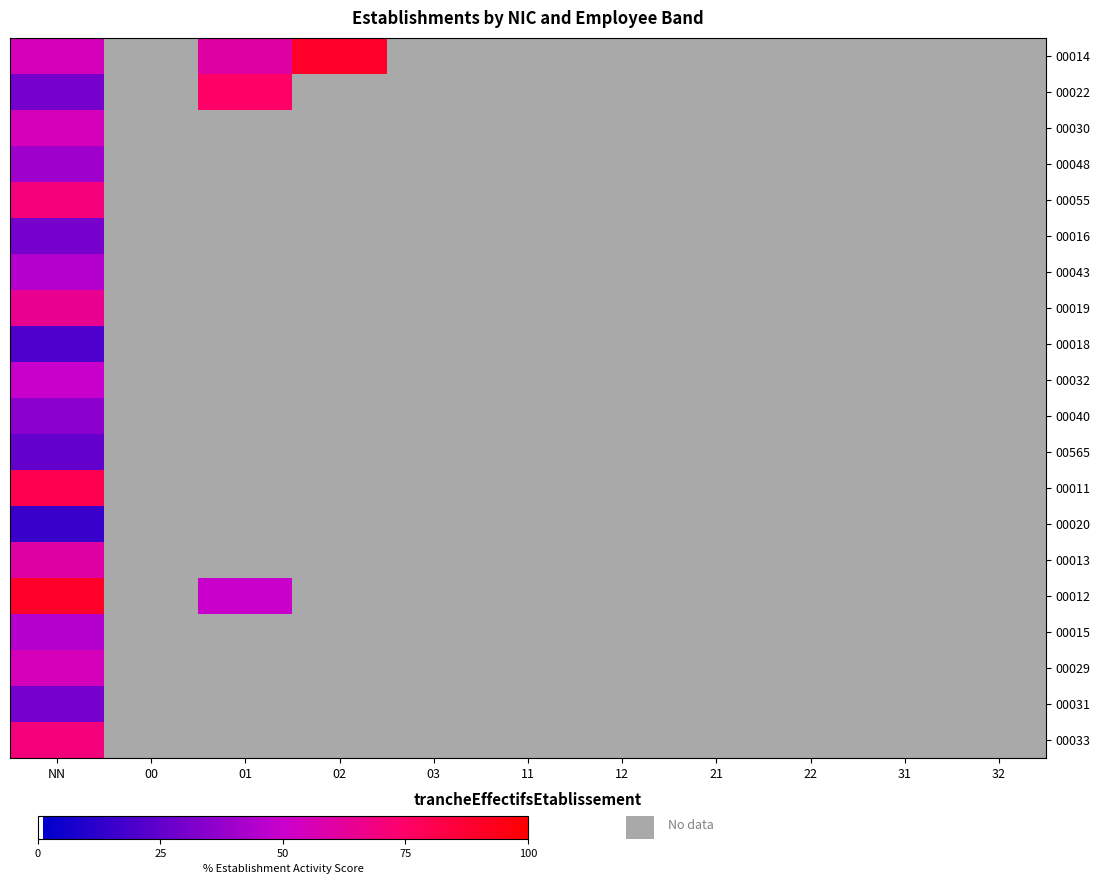

Reading left to right, extract all data points from this chart.

00014: NN=55	00=0	01=60	02=90	03=0	11=0	12=0	21=0	22=0	31=0	32=0
00022: NN=30	00=0	01=75	02=0	03=0	11=0	12=0	21=0	22=0	31=0	32=0
00030: NN=55	00=0	01=0	02=0	03=0	11=0	12=0	21=0	22=0	31=0	32=0
00048: NN=40	00=0	01=0	02=0	03=0	11=0	12=0	21=0	22=0	31=0	32=0
00055: NN=70	00=0	01=0	02=0	03=0	11=0	12=0	21=0	22=0	31=0	32=0
00016: NN=30	00=0	01=0	02=0	03=0	11=0	12=0	21=0	22=0	31=0	32=0
00043: NN=45	00=0	01=0	02=0	03=0	11=0	12=0	21=0	22=0	31=0	32=0
00019: NN=65	00=0	01=0	02=0	03=0	11=0	12=0	21=0	22=0	31=0	32=0
00018: NN=20	00=0	01=0	02=0	03=0	11=0	12=0	21=0	22=0	31=0	32=0
00032: NN=50	00=0	01=0	02=0	03=0	11=0	12=0	21=0	22=0	31=0	32=0
00040: NN=35	00=0	01=0	02=0	03=0	11=0	12=0	21=0	22=0	31=0	32=0
00565: NN=25	00=0	01=0	02=0	03=0	11=0	12=0	21=0	22=0	31=0	32=0
00011: NN=80	00=0	01=0	02=0	03=0	11=0	12=0	21=0	22=0	31=0	32=0
00020: NN=15	00=0	01=0	02=0	03=0	11=0	12=0	21=0	22=0	31=0	32=0
00013: NN=60	00=0	01=0	02=0	03=0	11=0	12=0	21=0	22=0	31=0	32=0
00012: NN=90	00=0	01=50	02=0	03=0	11=0	12=0	21=0	22=0	31=0	32=0
00015: NN=45	00=0	01=0	02=0	03=0	11=0	12=0	21=0	22=0	31=0	32=0
00029: NN=55	00=0	01=0	02=0	03=0	11=0	12=0	21=0	22=0	31=0	32=0
00031: NN=30	00=0	01=0	02=0	03=0	11=0	12=0	21=0	22=0	31=0	32=0
00033: NN=70	00=0	01=0	02=0	03=0	11=0	12=0	21=0	22=0	31=0	32=0